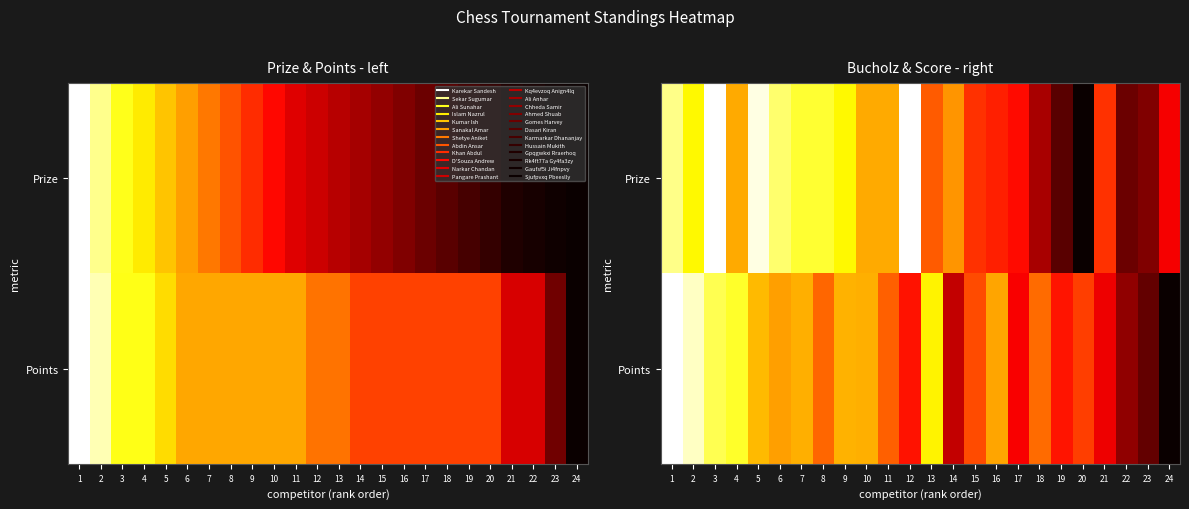

Between 21 and 9, which is larger?

9